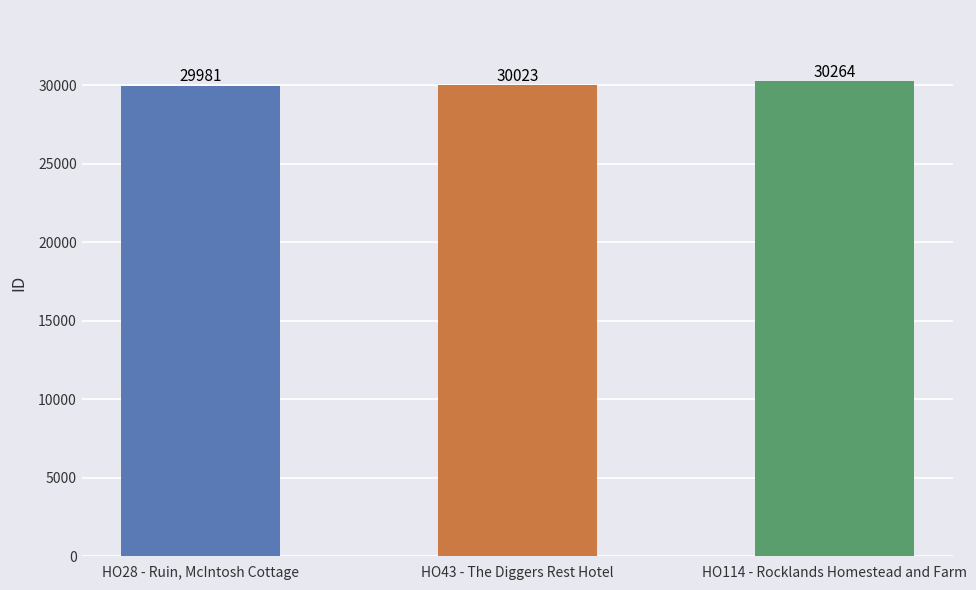

Are the bars horizontal?

No